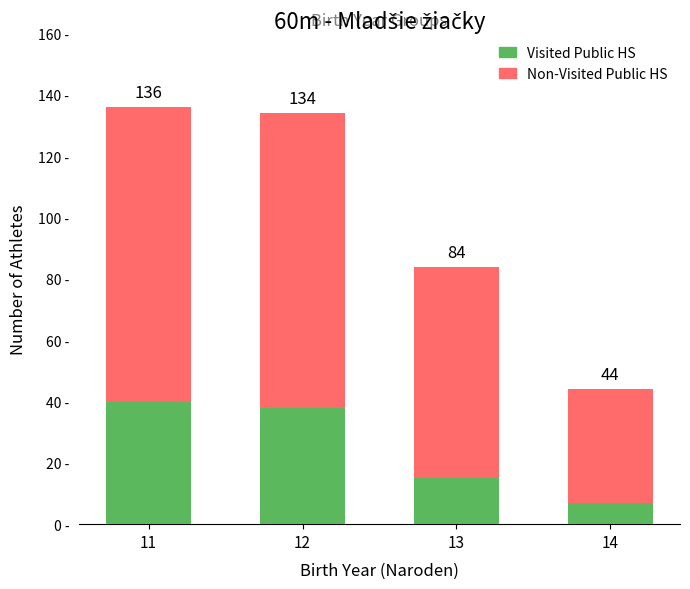

What are all the series names shown in the legend?

Visited Public HS, Non-Visited Public HS